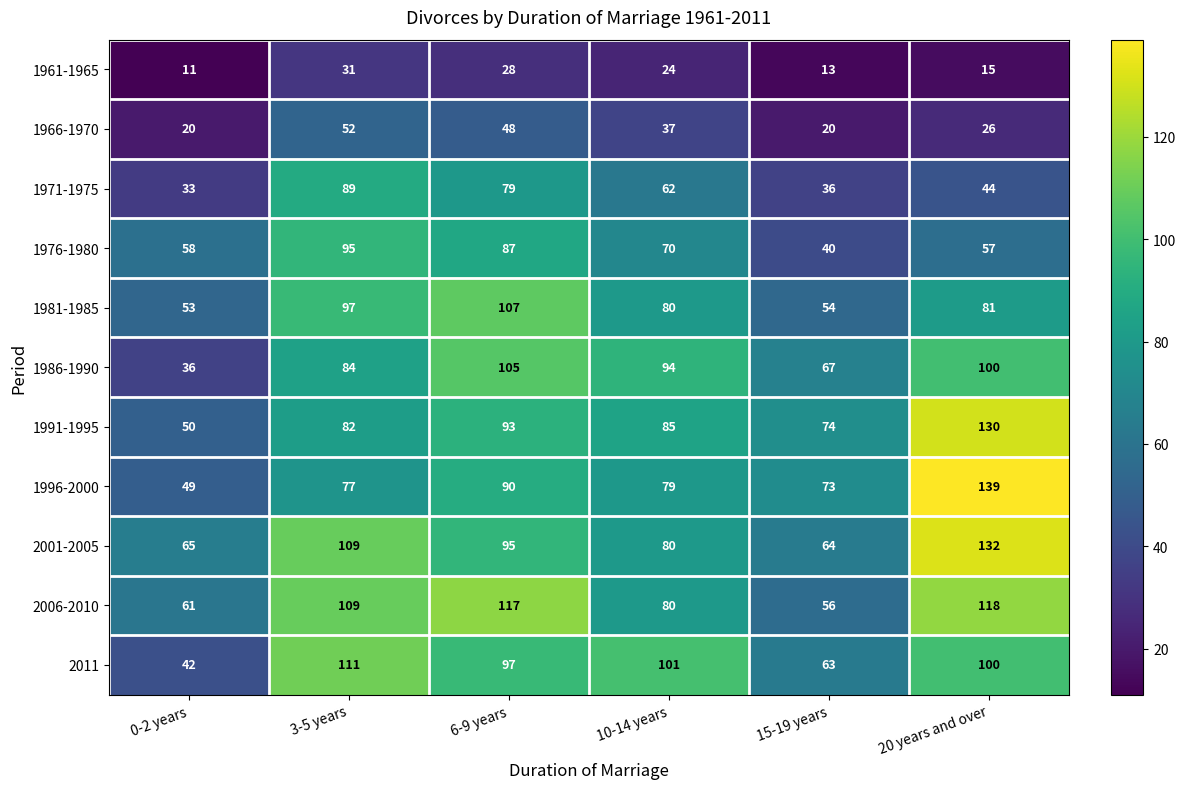

Count the number of data series in this chart.

11